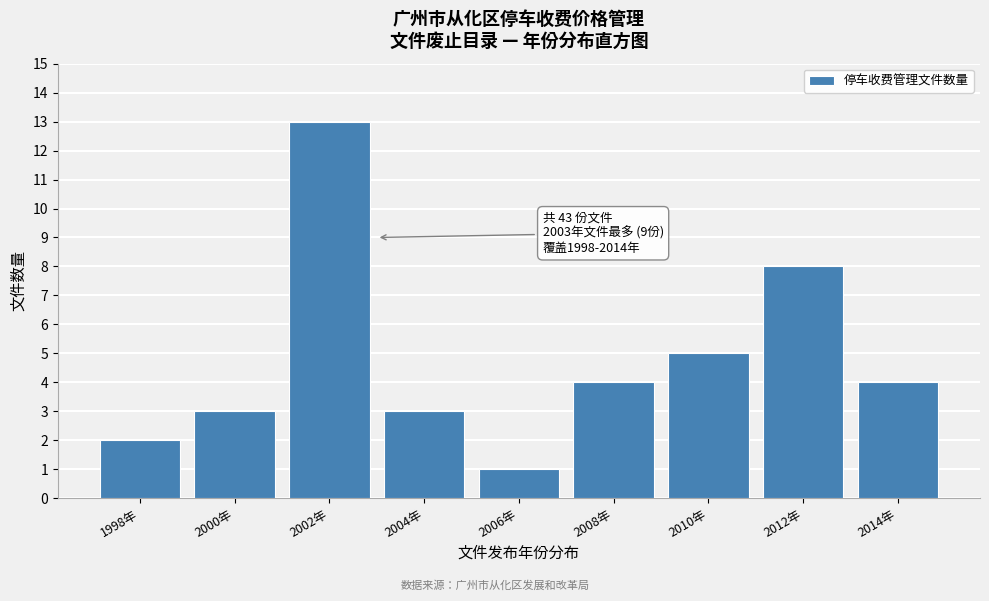

Reading right to left, transcribe all the data shown in this chart.

2014年=4	2012年=8	2010年=5	2008年=4	2006年=1	2004年=3	2002年=13	2000年=3	1998年=2